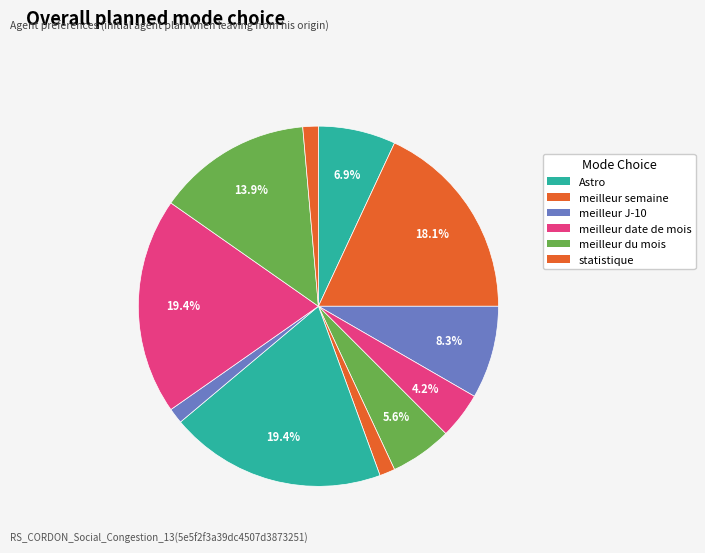

Is there a majority slice in this chart?

No